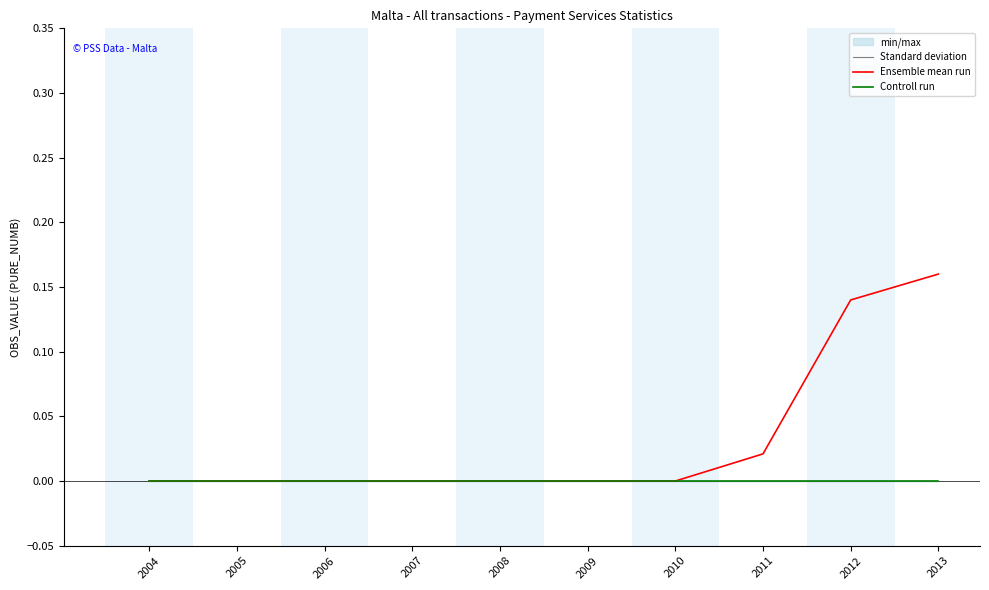

True or false: Controll run has a value of 0.0 at 2012.

True